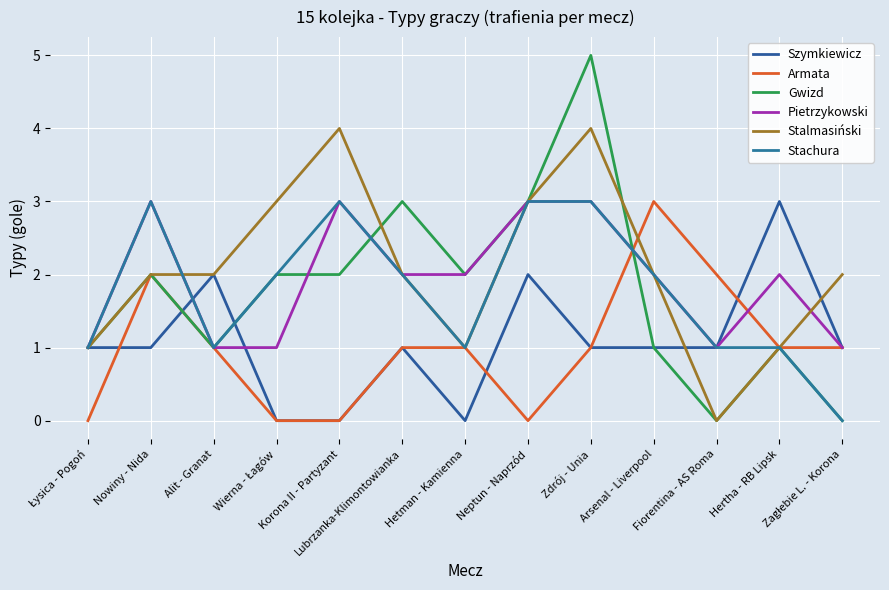

Where is Stachura nearest to the value 1?

Łysica - Pogoń